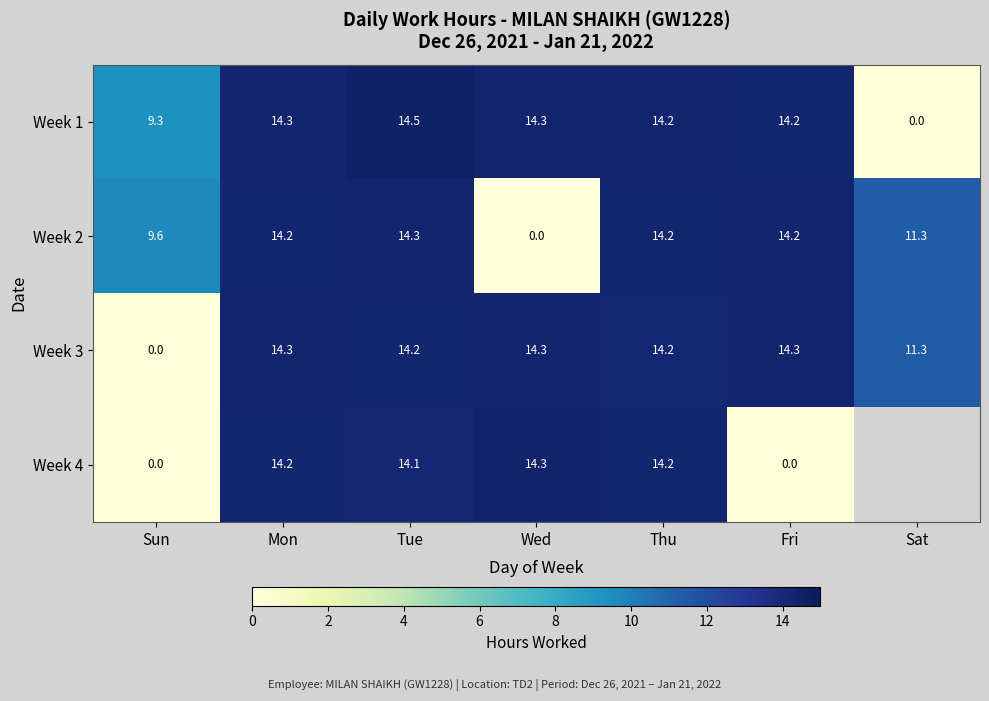

How many distinct data groups are displayed?

4